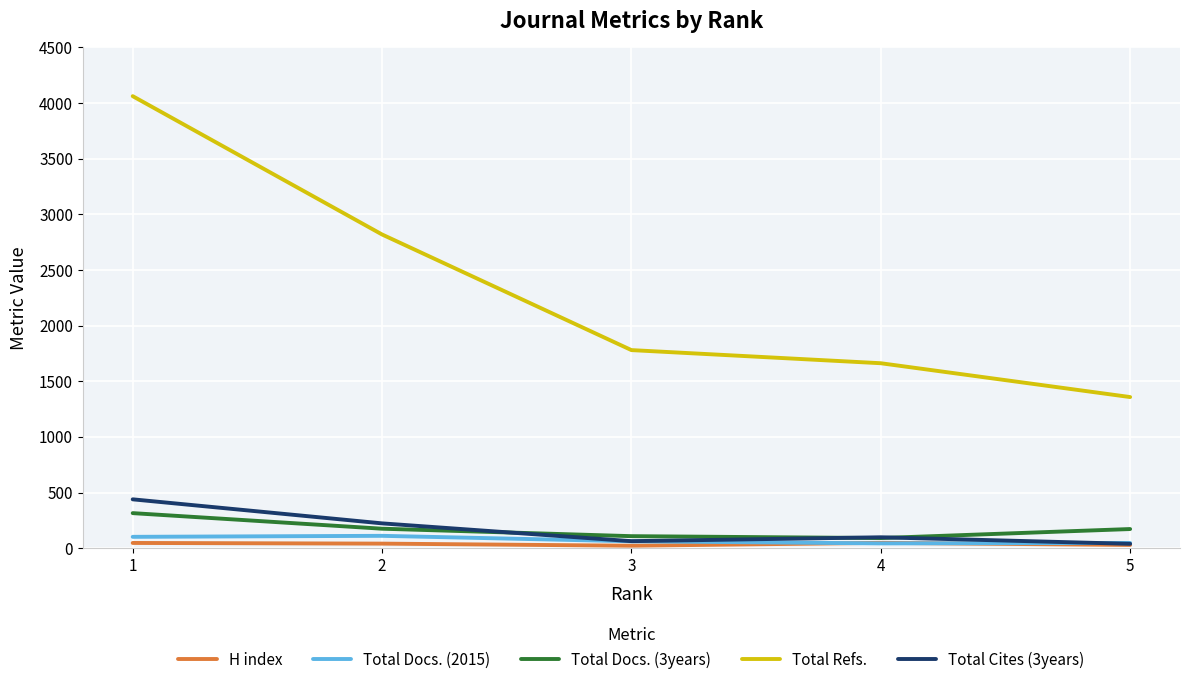

Which series has the largest range (max minus min)?

Total Refs.